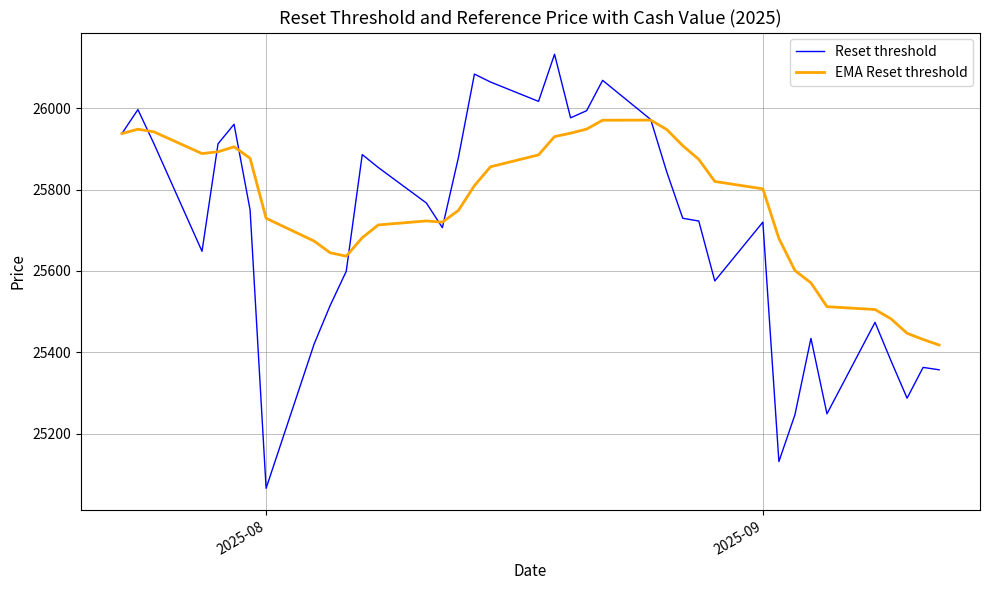

Rank the series by their maximum value, from highest to lowest.

Reset threshold, EMA Reset threshold